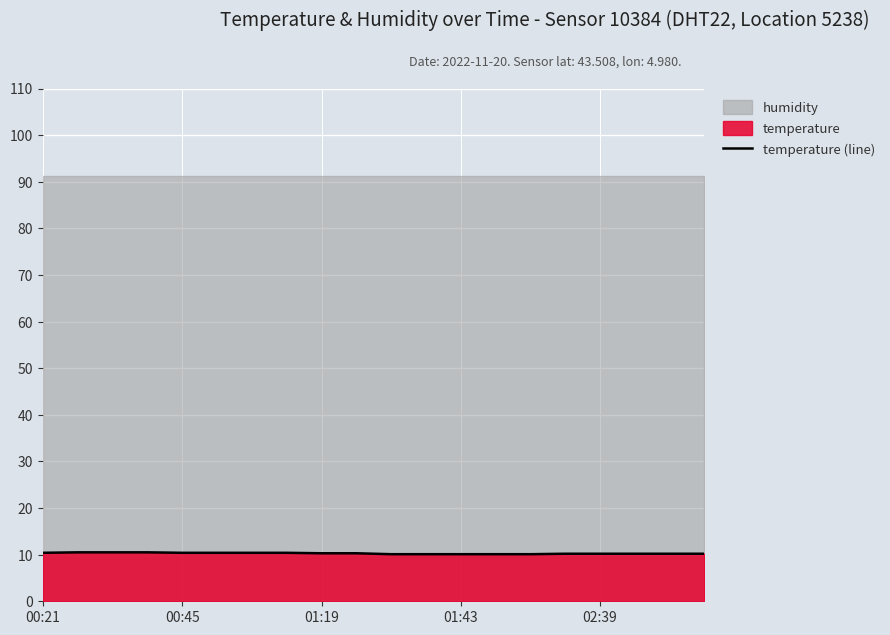

What is the lowest value of the temperature (line) series?

10.1